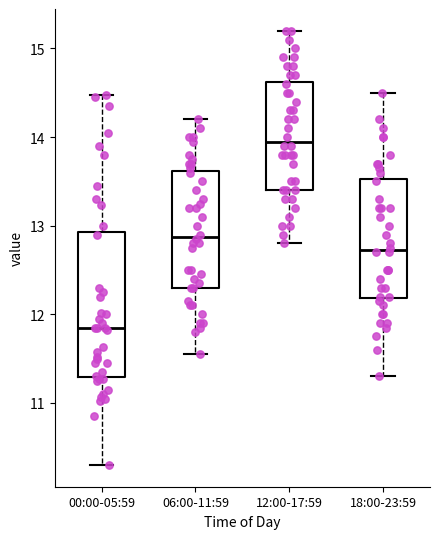

Reading left to right, read every box against the y-axis: the position of its median line, the range the box covers, and the ends of its whiskers. The values are not printed on the chart, so give them approximately, as read against the axis.

00:00-05:59: median 11.9, box 11.3 to 12.9, whiskers 10.3 to 14.5
06:00-11:59: median 12.9, box 12.3 to 13.6, whiskers 11.6 to 14.2
12:00-17:59: median 14.0, box 13.4 to 14.6, whiskers 12.8 to 15.2
18:00-23:59: median 12.7, box 12.2 to 13.5, whiskers 11.3 to 14.5